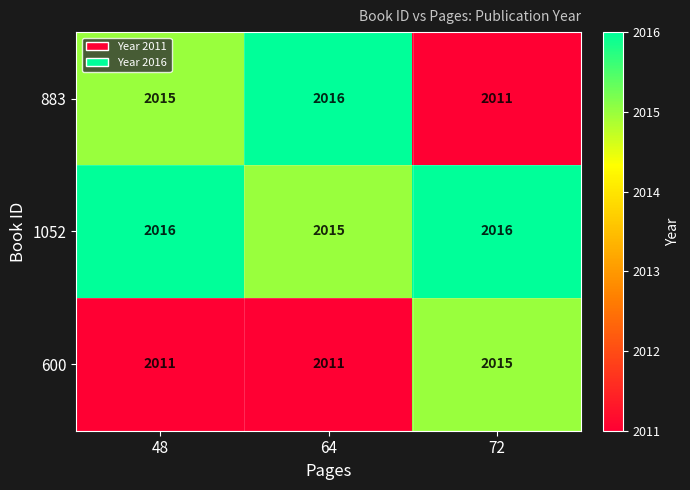

What is the difference between the highest and lowest values at 72?

5